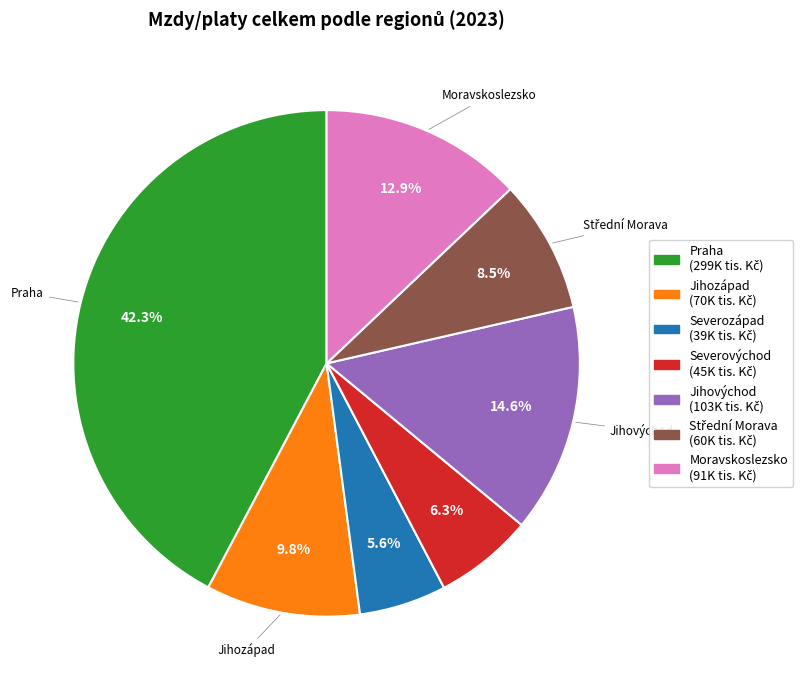

Is there a majority slice in this chart?

No